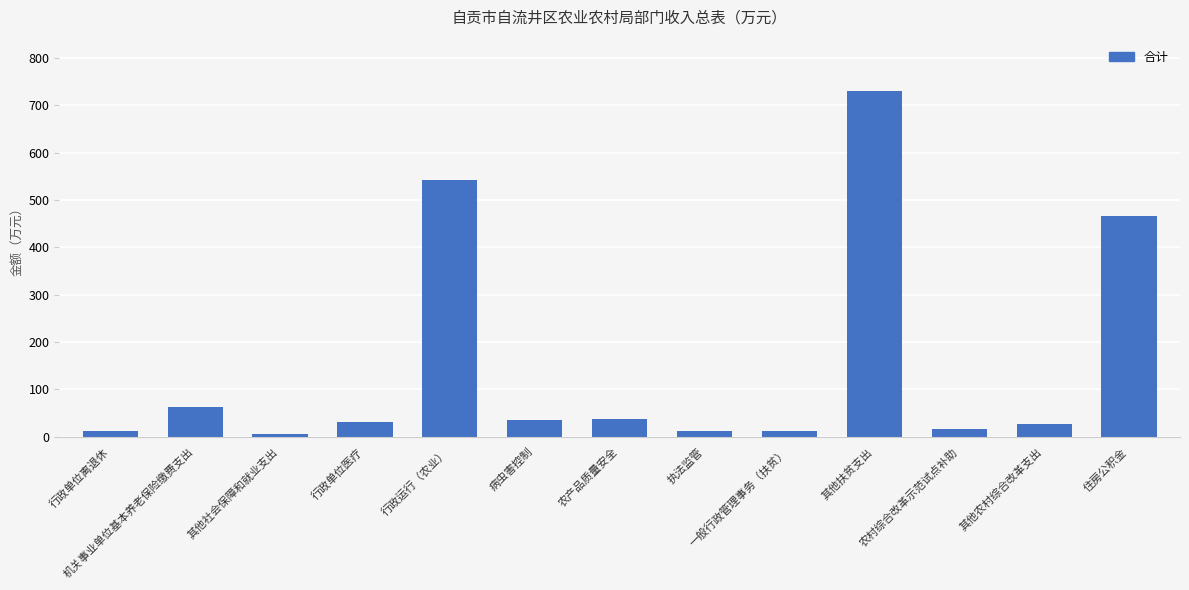

What is the difference between the values at 住房公积金 and 行政运行（农业）?

76.2